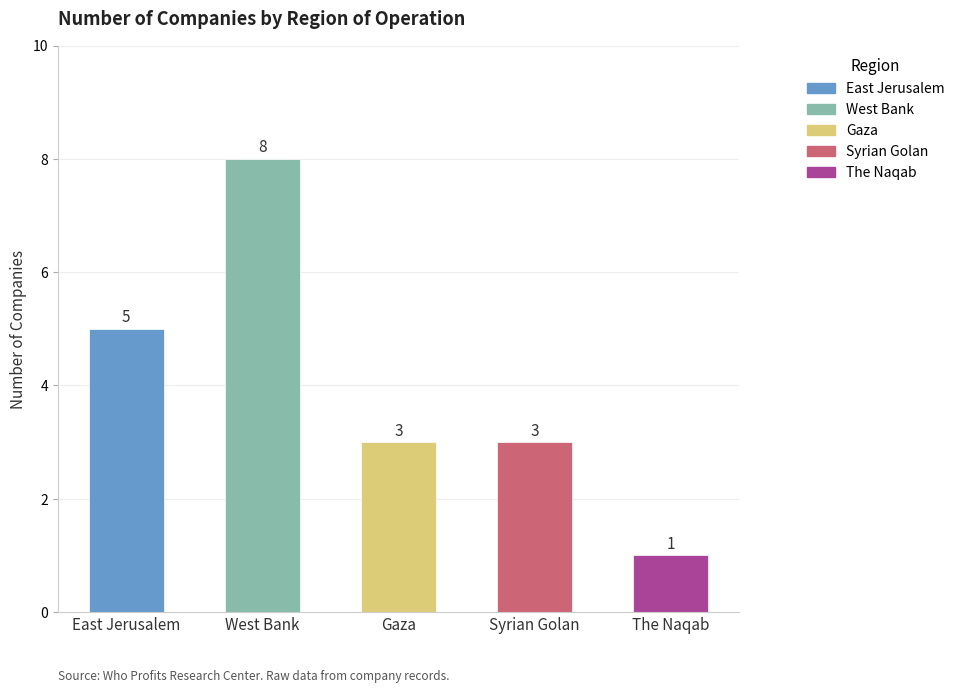

Reading left to right, list all the values displayed in this chart.

counts=5	1=8	2=3	3=3	4=1